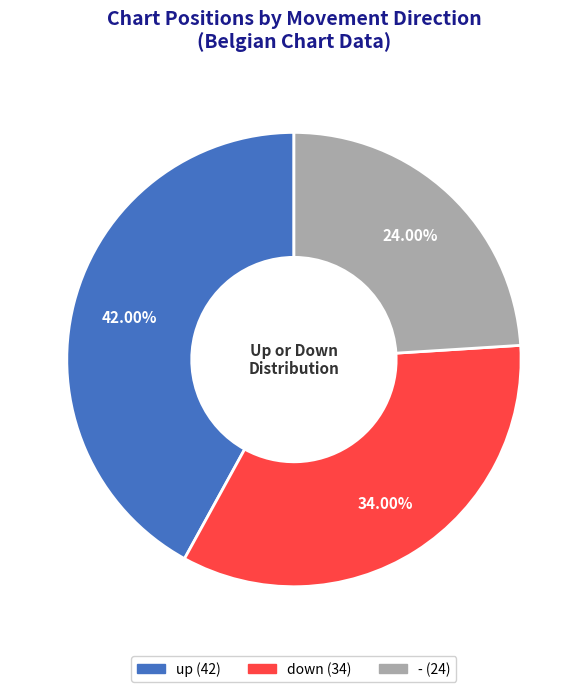

What percentage is the down slice, to the nearest percent?

34%